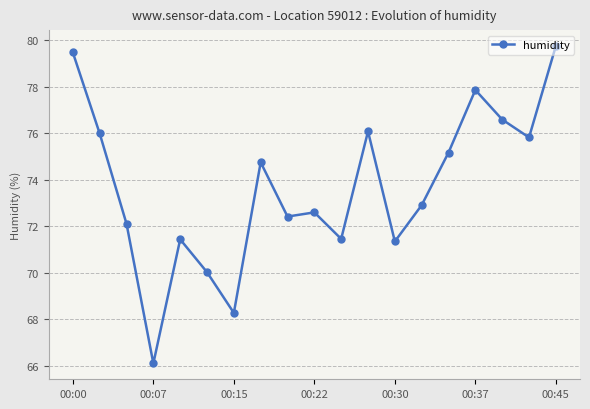

What is the difference between the maximum and minimum values?

13.6